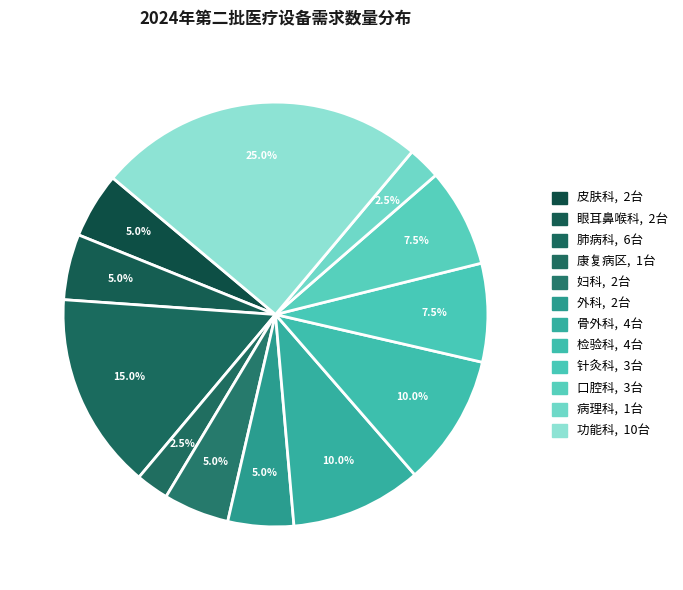

How many segments does this pie chart have?

12